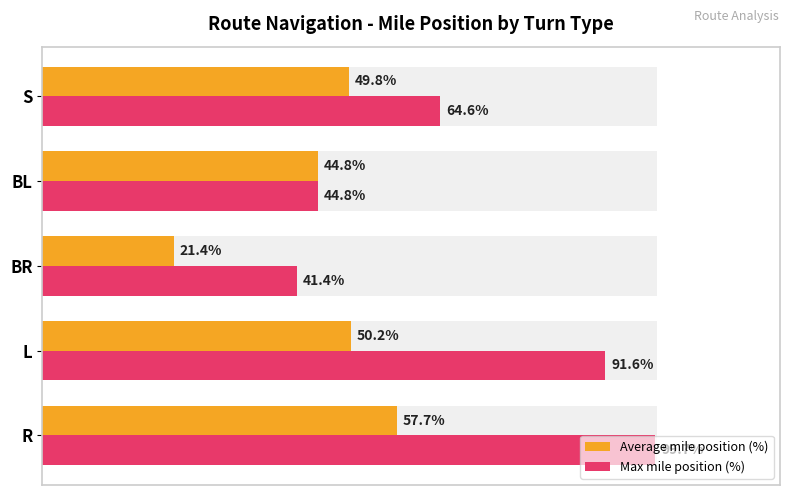

Reading left to right, what are all the values shown in this chart?

Average mile position (%): 0=57.7	20=50.2	40=21.4	60=44.8	80=49.8
Max mile position (%): 0=99.7	20=91.6	40=41.4	60=44.8	80=64.6